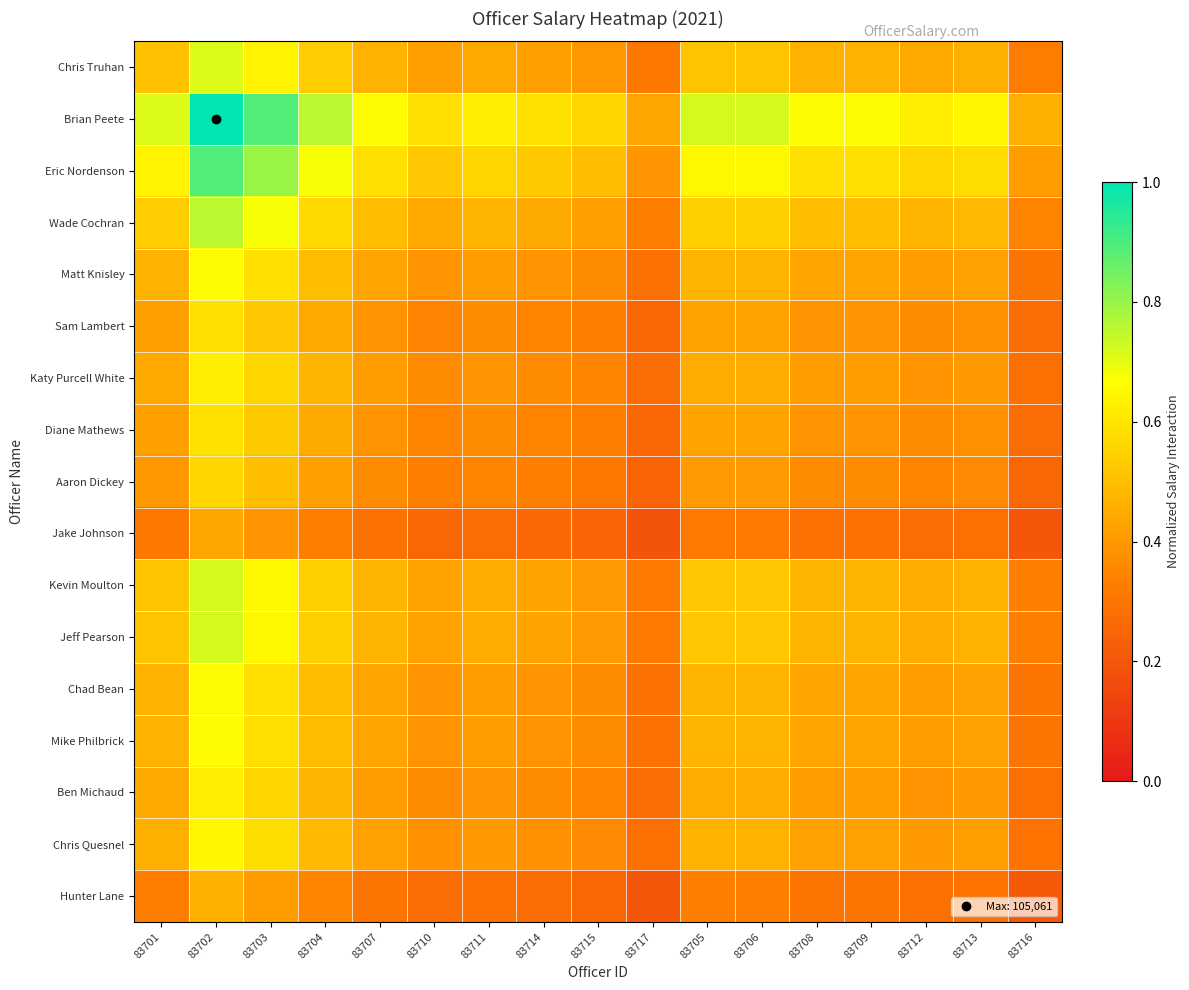

Which series has the largest total across all categories?

Brian Peete